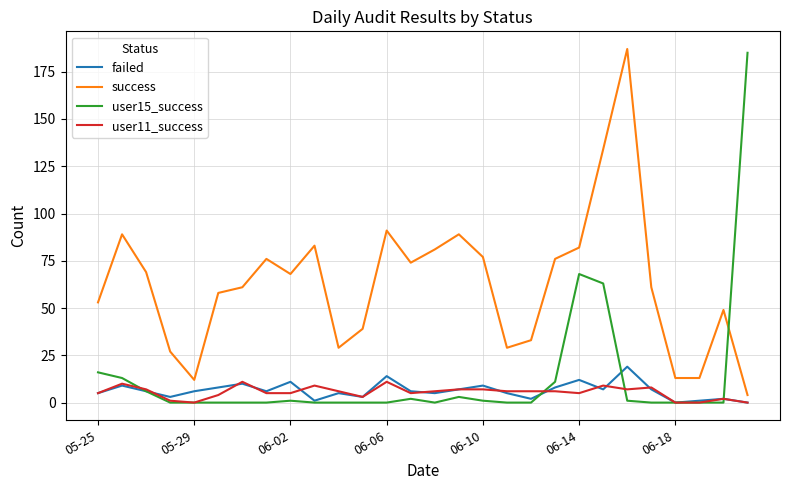

Which series has the largest total across all categories?

success